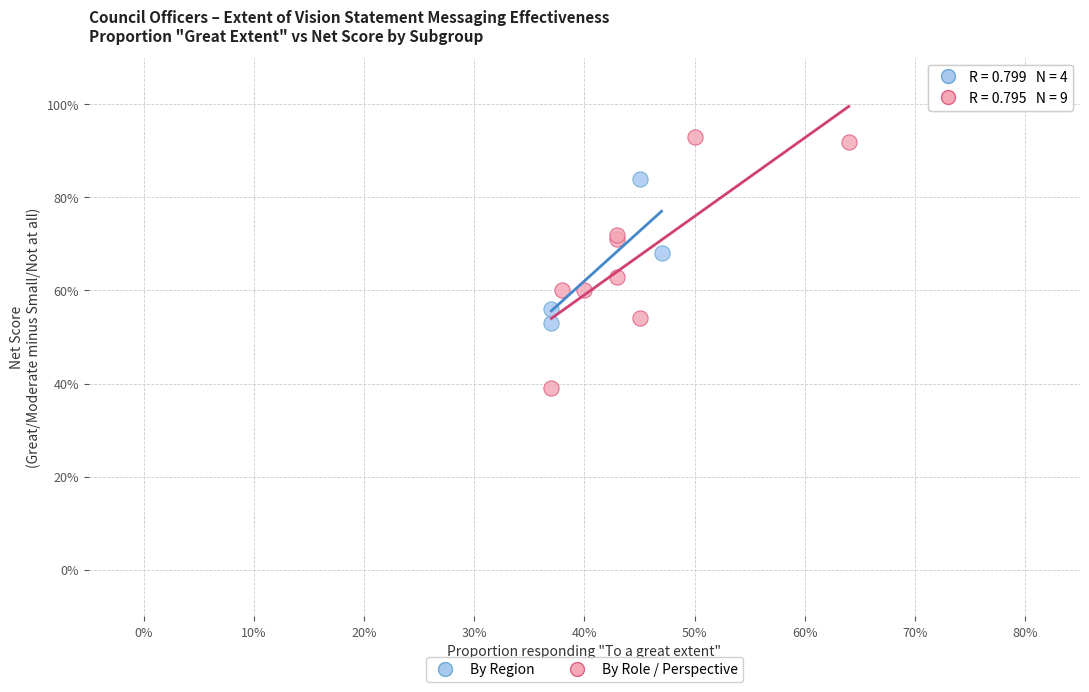

What are all the series names shown in the legend?

By Region, By Role / Perspective